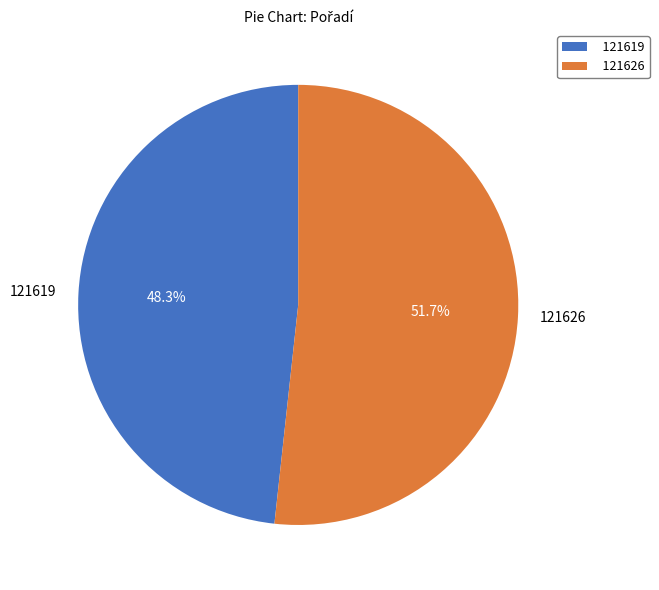

To the nearest percent, what percentage of the pie is 121619?

48%